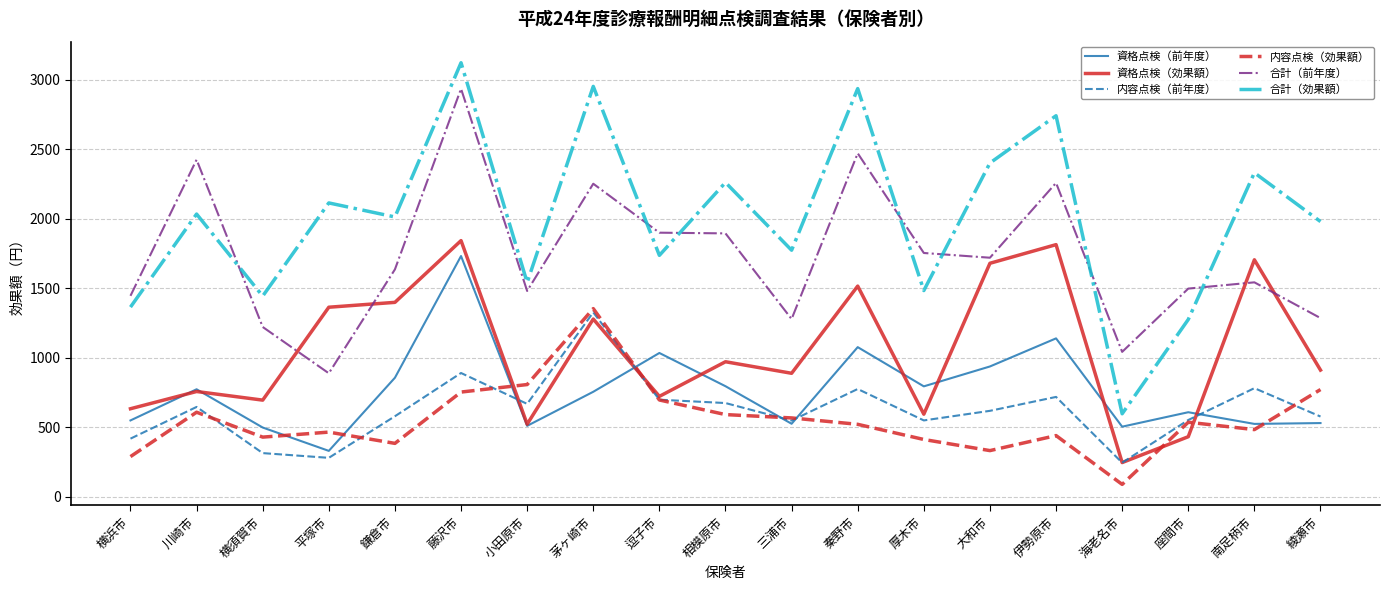

Which category has the highest value across all series?

藤沢市